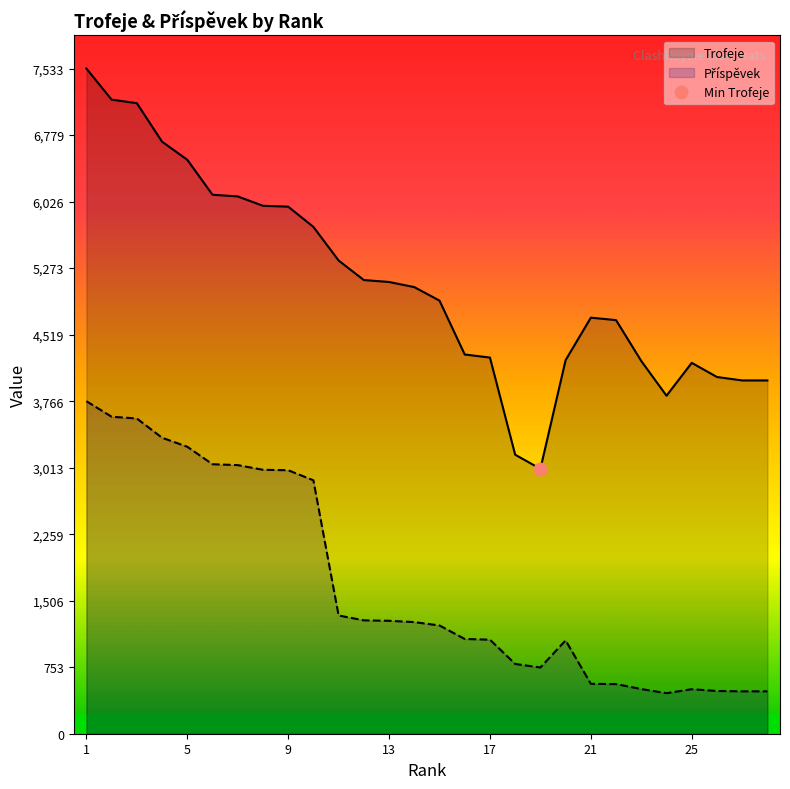

How many interior local valleys does the Trofeje series have?

2